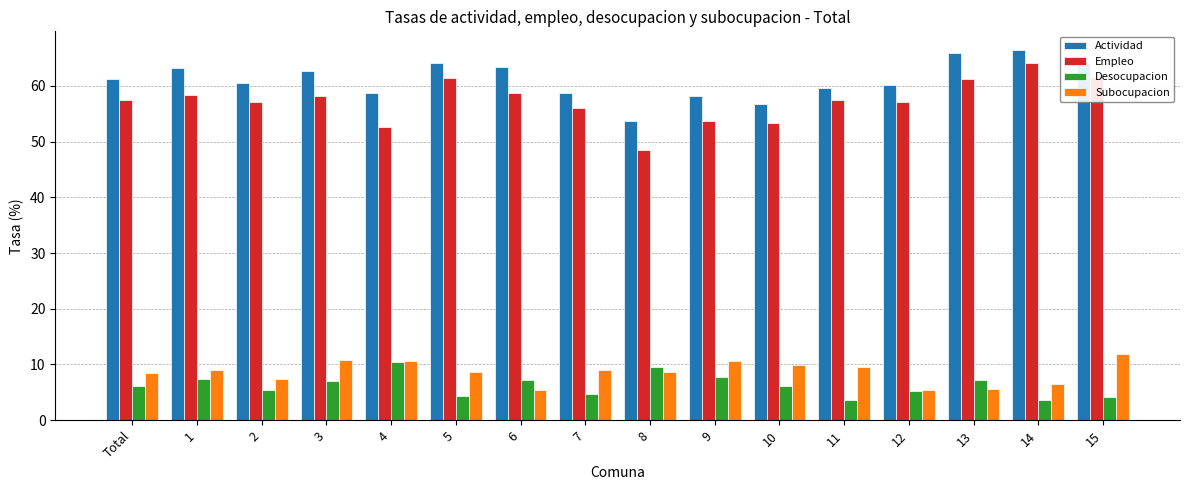

What is the difference between the highest and lowest values at 9?

50.4